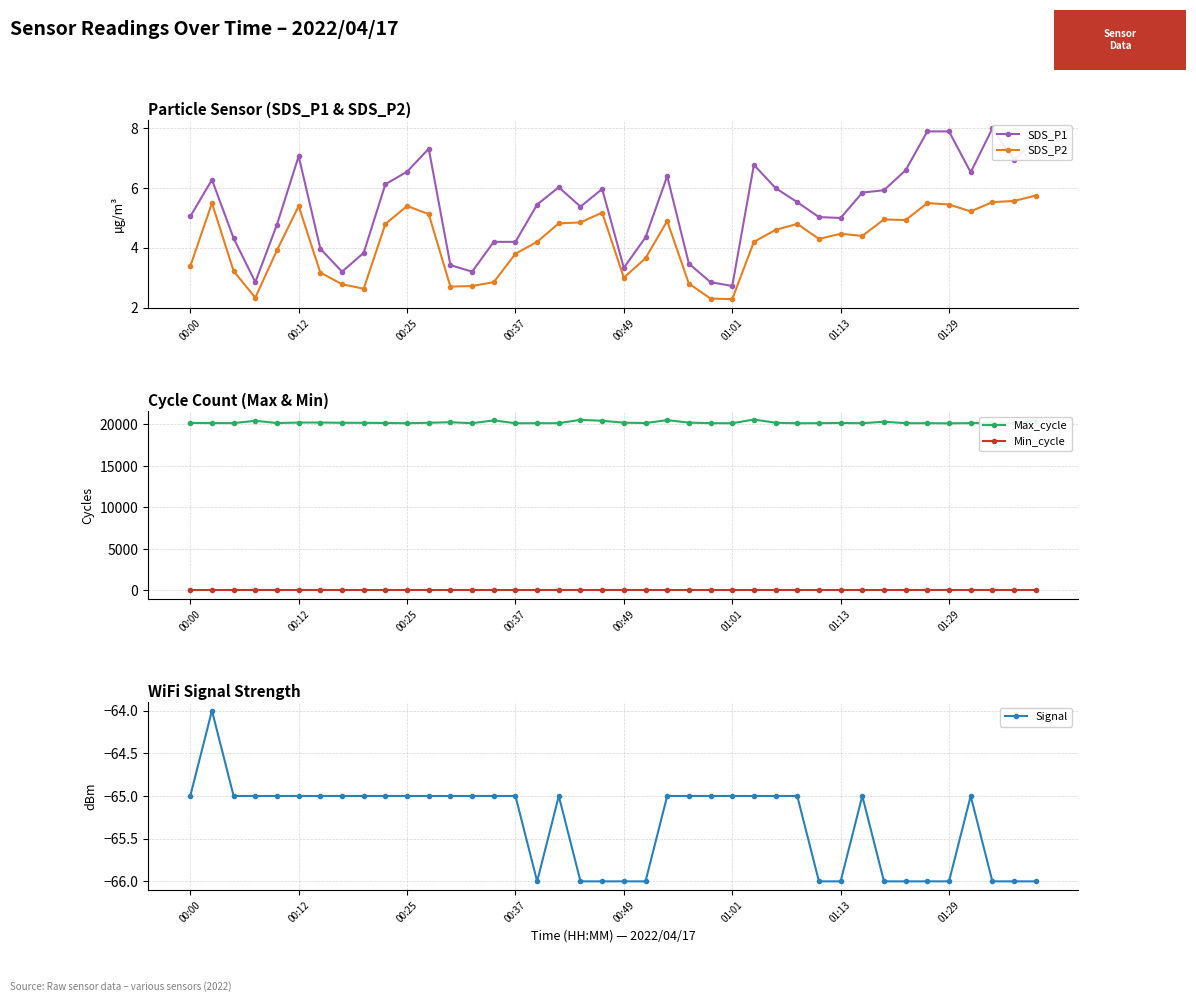

True or false: Max_cycle has more than 0 interior local peaks.

True